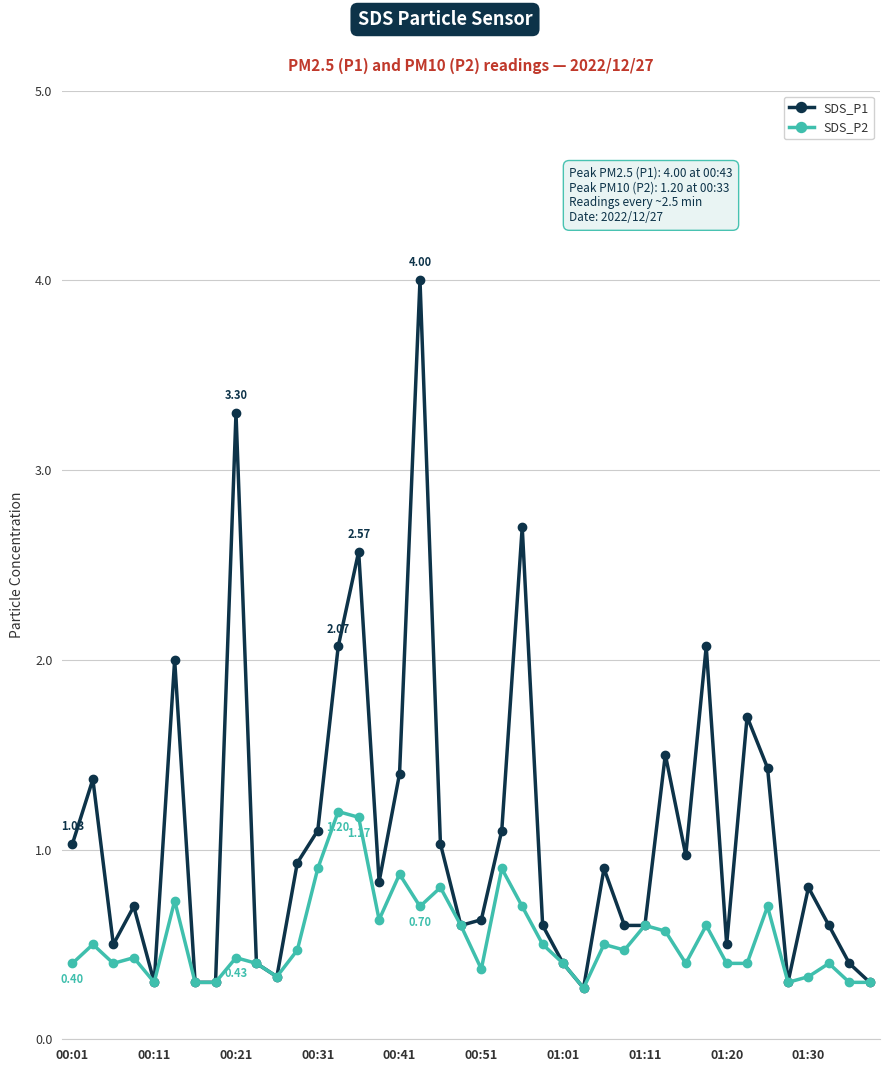

Which series has the widest spread of values?

SDS_P1